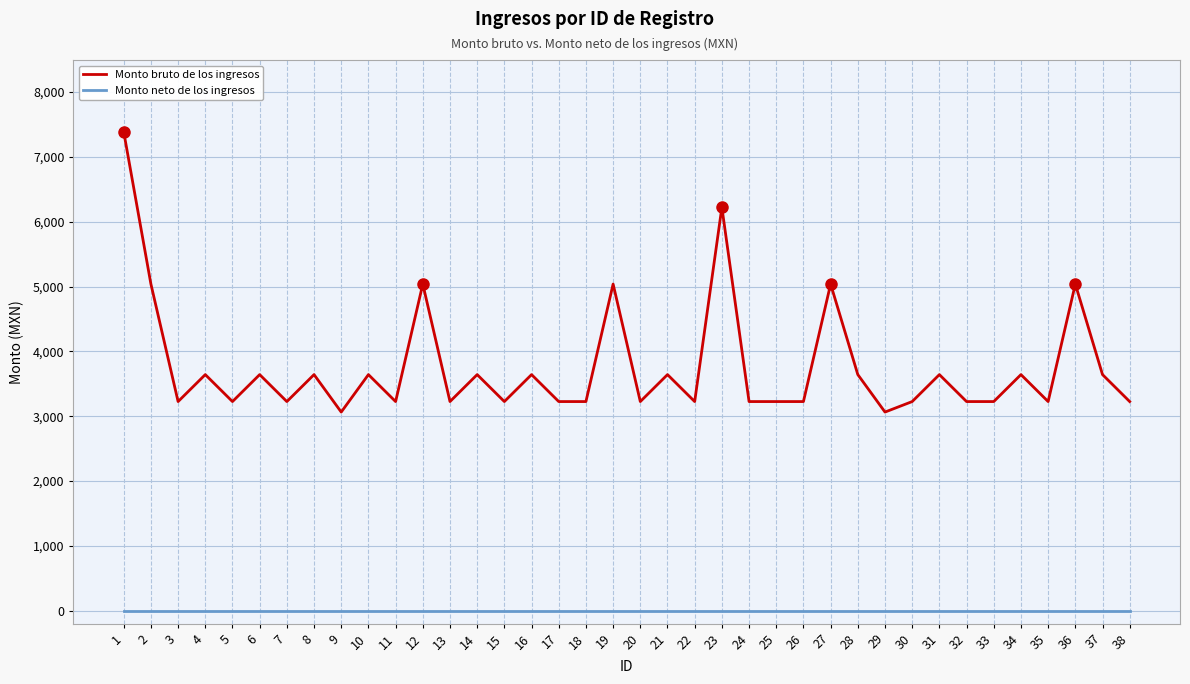

At which category is the sum across all series the highest?

1